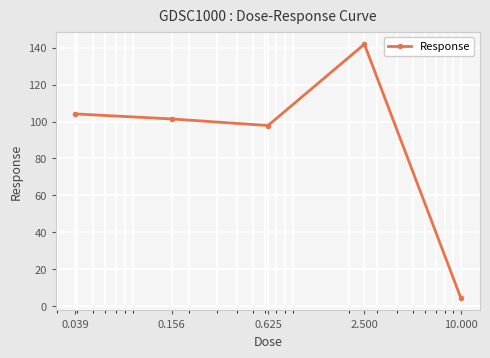

How many lines are shown in the chart?

1